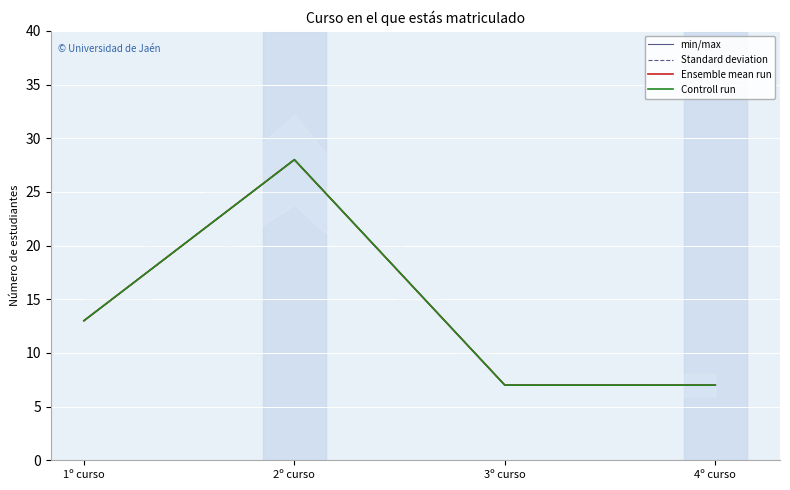

Reading left to right, list all the values displayed in this chart.

min/max: 13	28	7	7
Standard deviation: 13	28	7	7
Ensemble mean run: 13	28	7	7
Controll run: 13	28	7	7